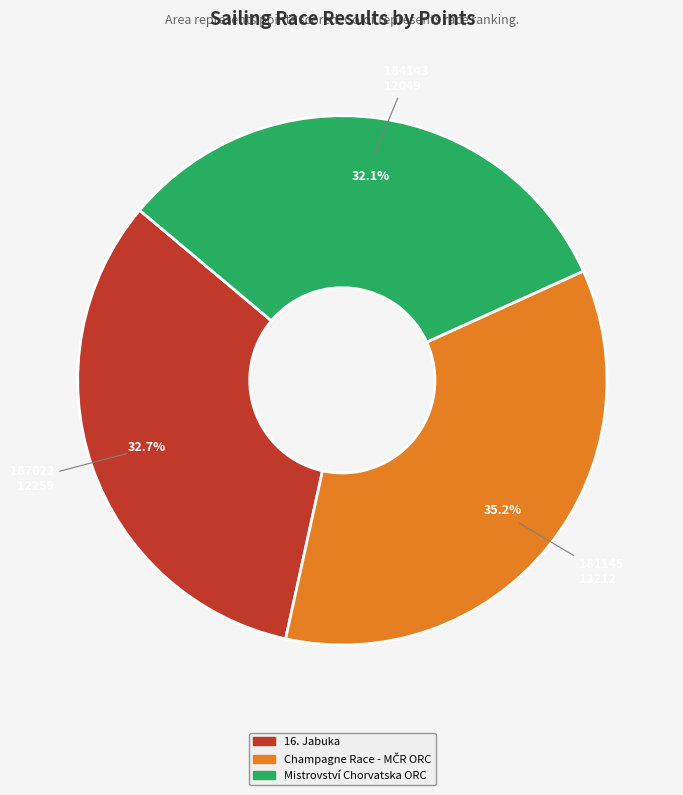

Does any single category account for the majority?

No